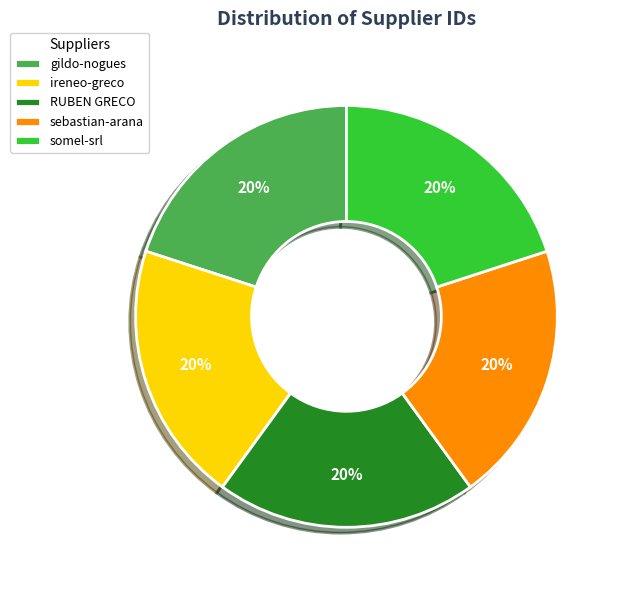

Do RUBEN GRECO and sebastian-arana together represent more than half of the pie?

No